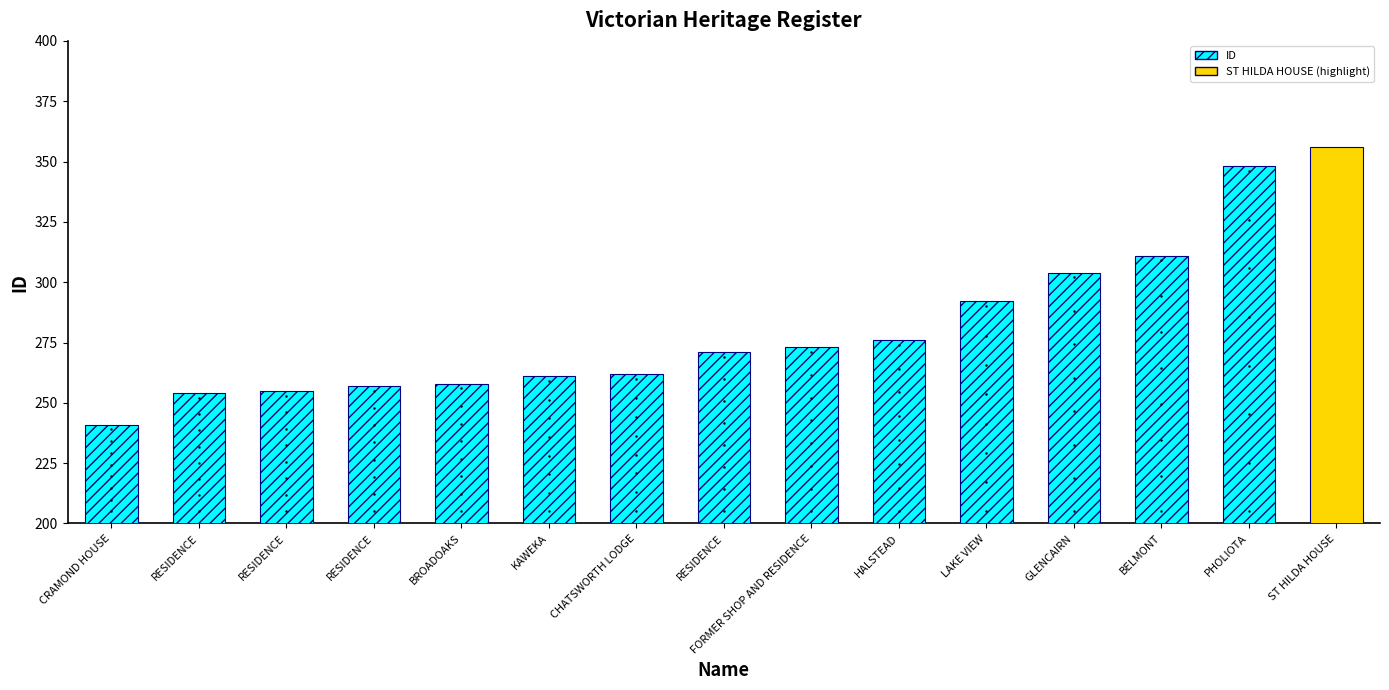

Rank the categories by value from lowest to highest.

CRAMOND HOUSE, RESIDENCE, RESIDENCE, RESIDENCE, BROADOAKS, KAWEKA, CHATSWORTH LODGE, RESIDENCE, FORMER SHOP AND RESIDENCE, HALSTEAD, LAKE VIEW, GLENCAIRN, BELMONT, PHOLIOTA, ST HILDA HOUSE